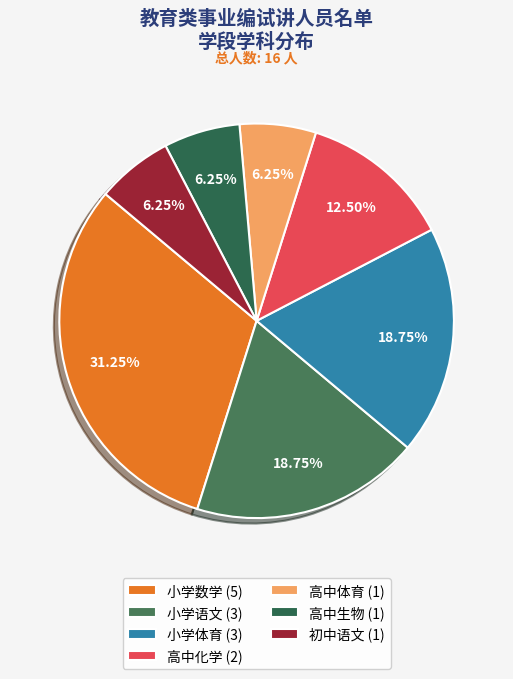

What is the smallest slice in the pie chart?

高中体育